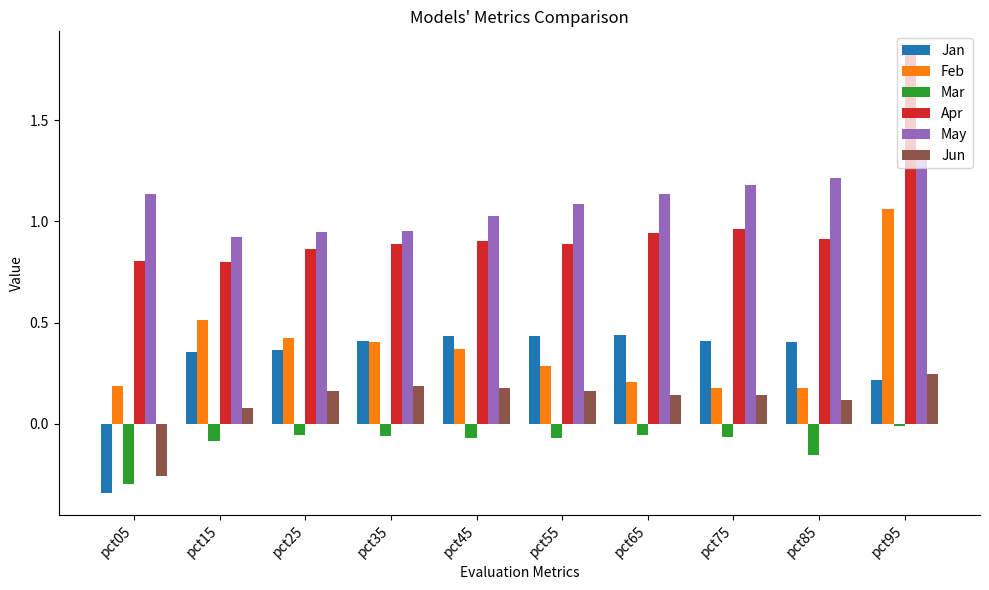

True or false: Feb has a value of 0.3 at pct75.

False